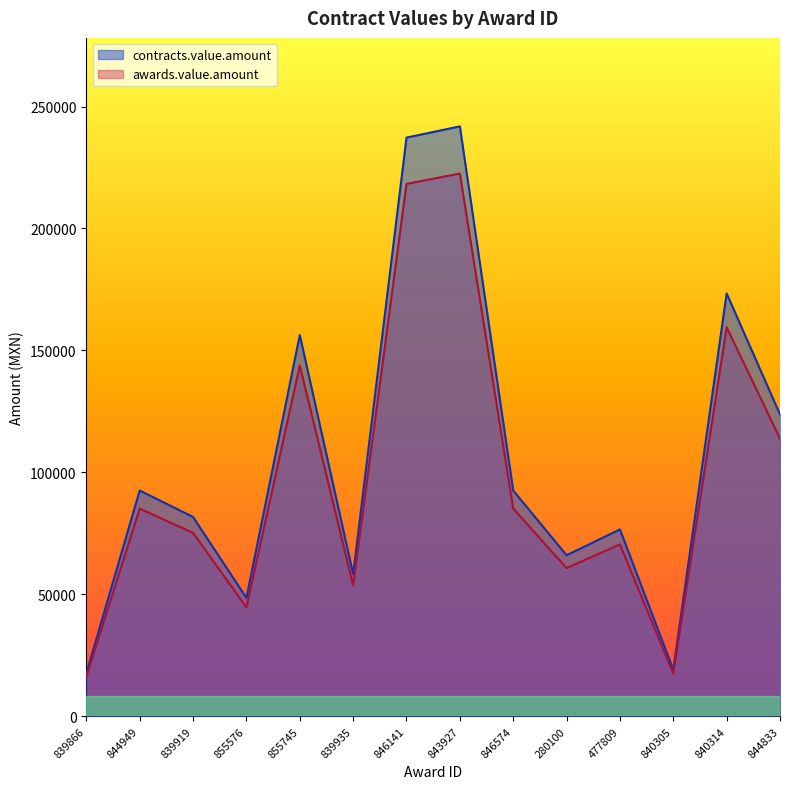

Is it true that contracts.value.amount equals 76600.0 at 477809?

True